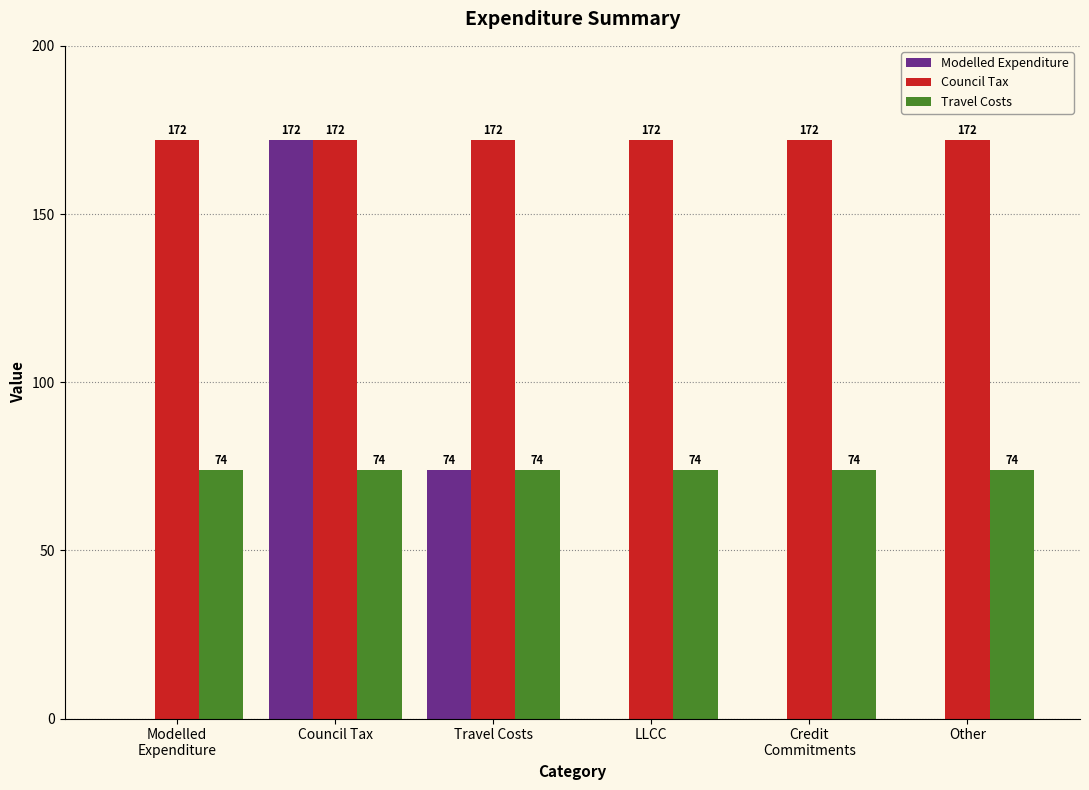

What is the greatest value displayed?

172